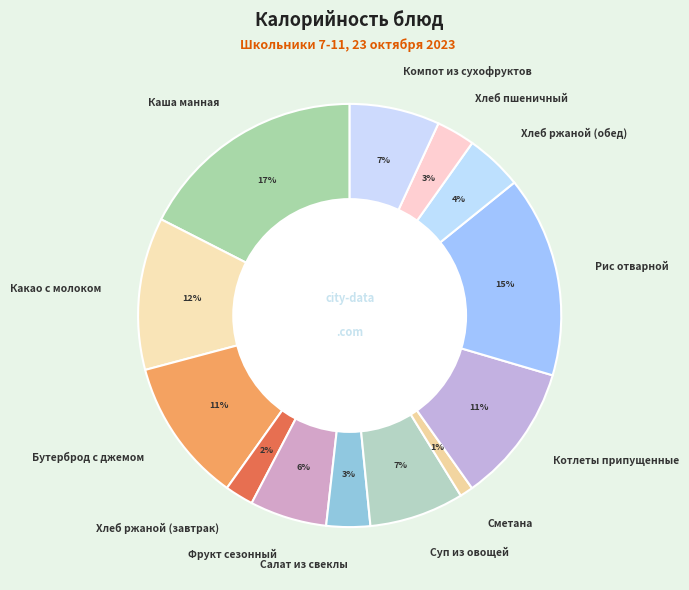

What is the ratio of the value at Салат из свеклы to the value at Бутерброд с джемом?

0.3